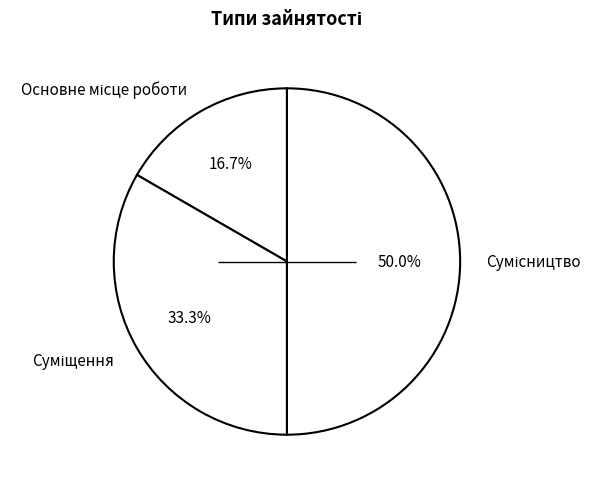

To the nearest percent, what is the combined percentage of Суміщення and Сумісництво?

83%